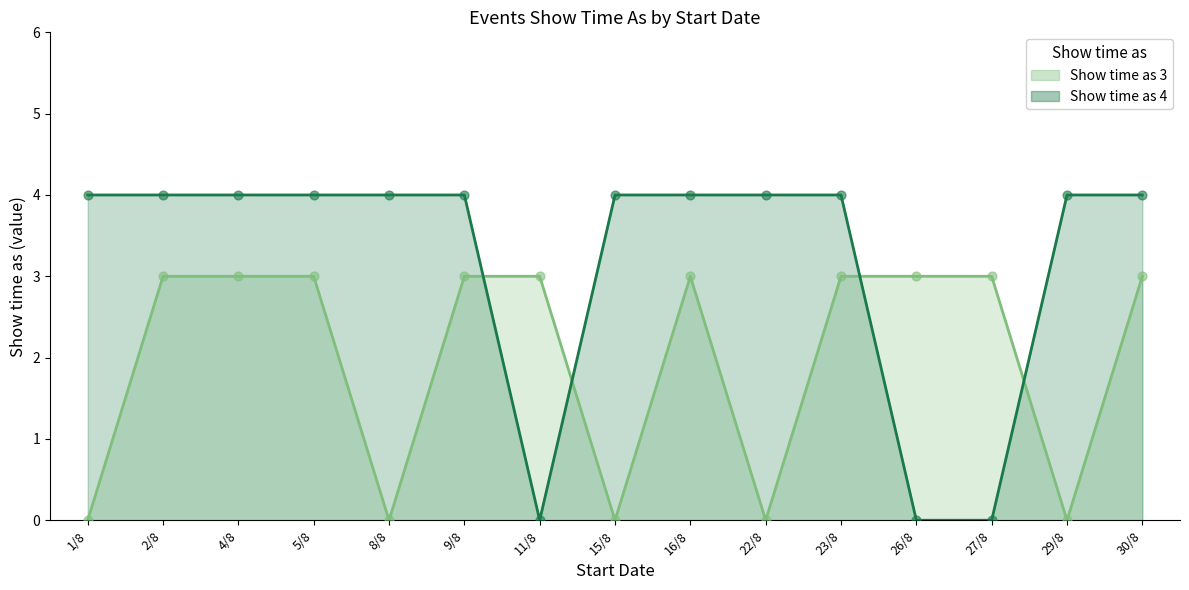

Which series reaches the maximum Y coordinate?

Show time as 4